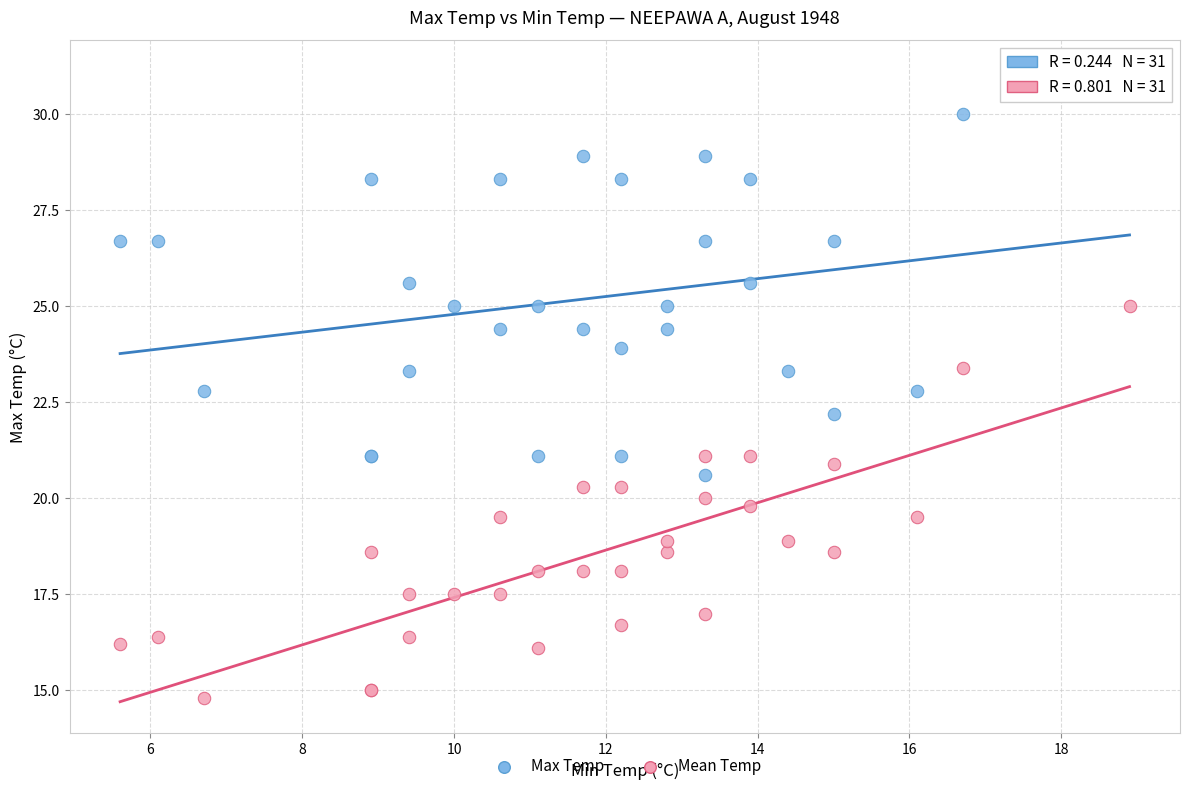

Across all series, what Y value is closest to 22?

22.2